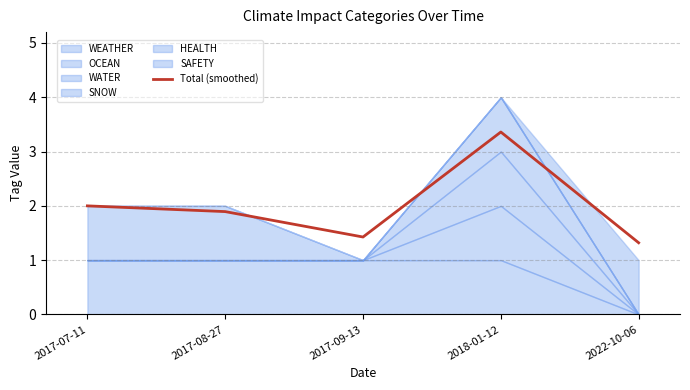

True or false: the data has more than 2 interior local peaks.

False